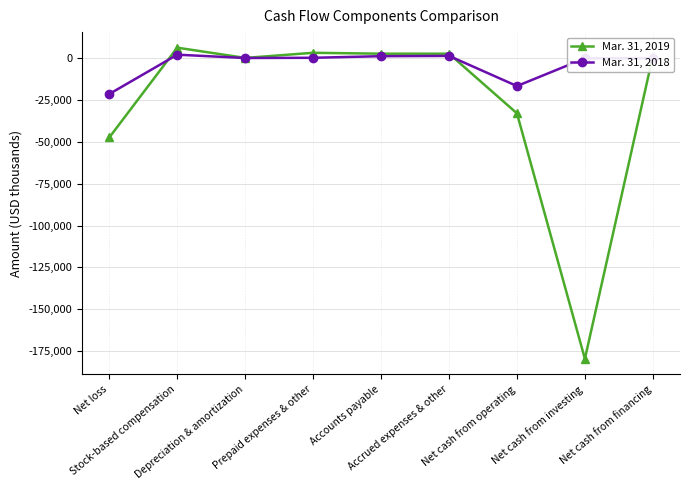

How many categories are shown in the chart?

9